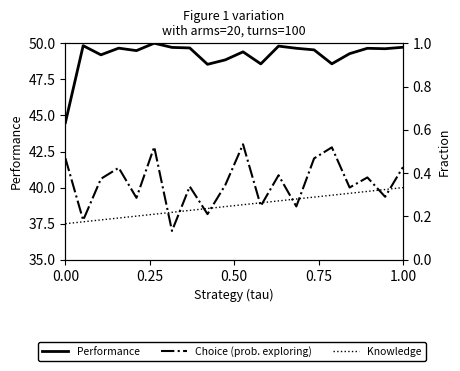

Is it true that Performance equals 31.1 at 0.00?

False